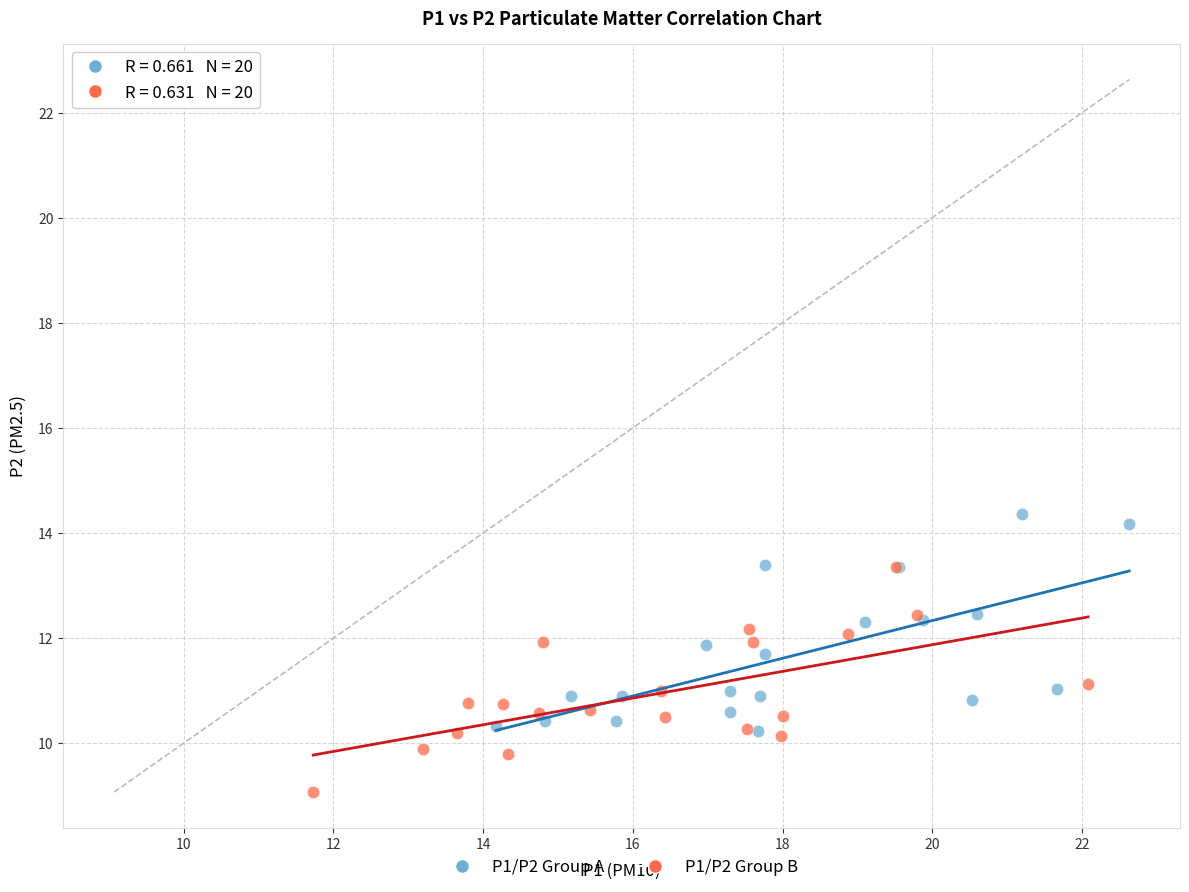

Which series reaches the maximum Y coordinate?

P1/P2 Group A